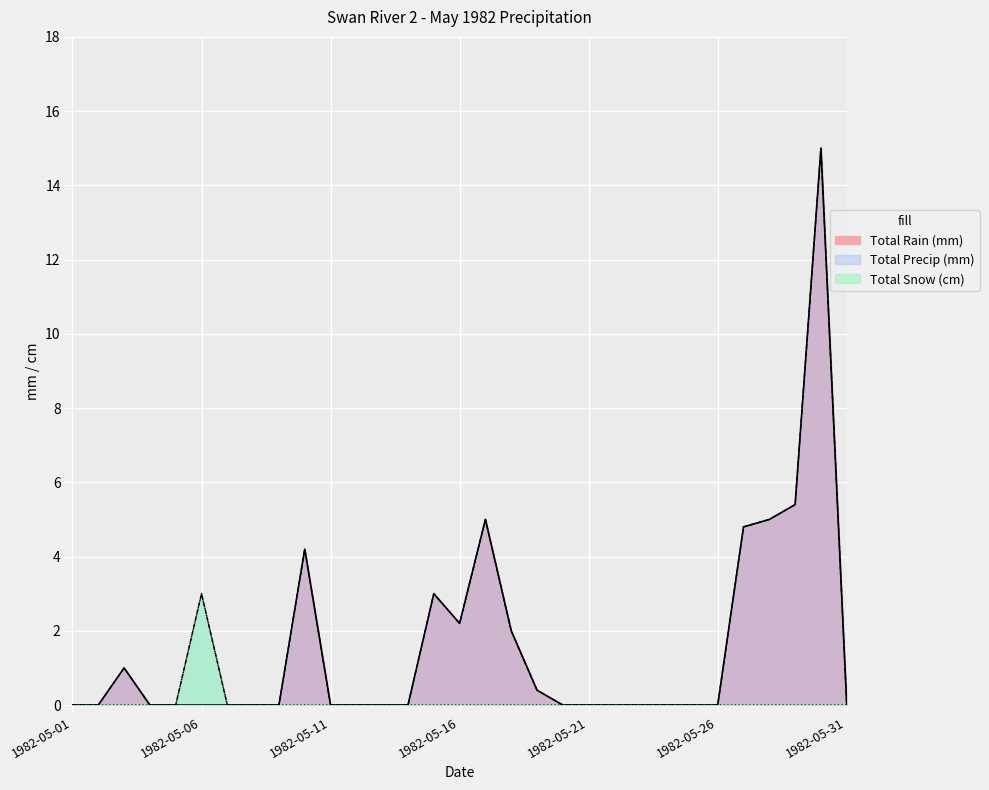

True or false: Total Snow (cm) and Total Rain (mm) cross at least once.

False